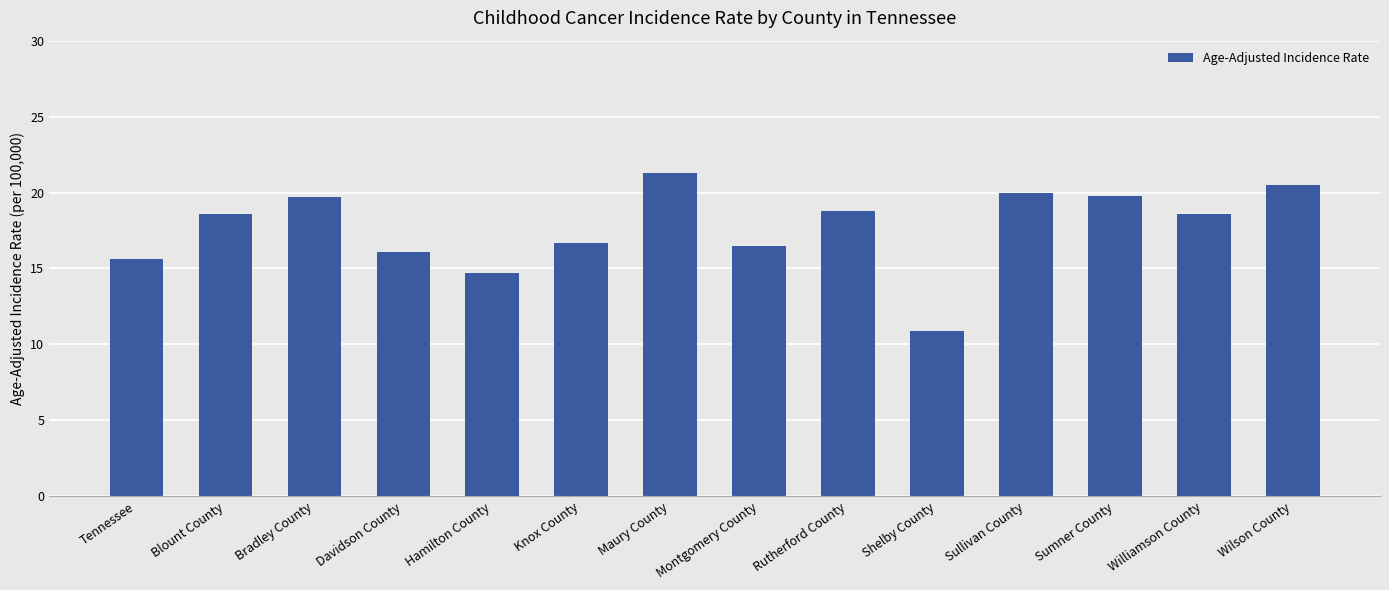

How many distinct data groups are displayed?

1